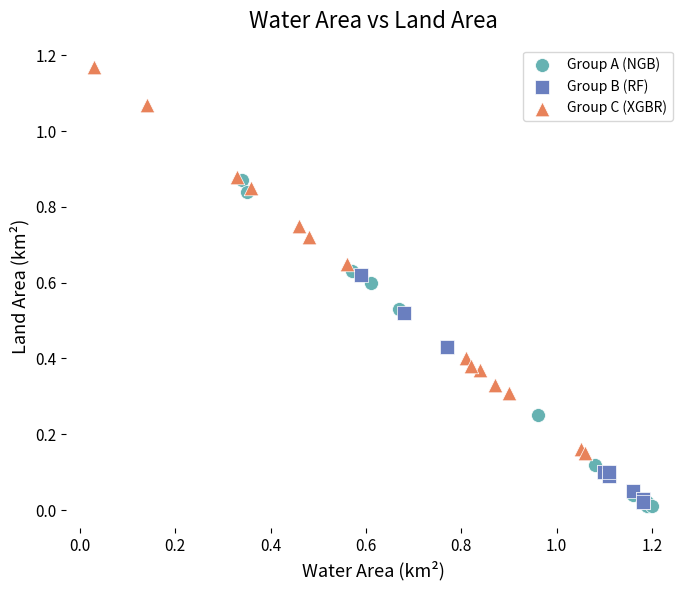

Which series contains the highest Y value?

Group C (XGBR)